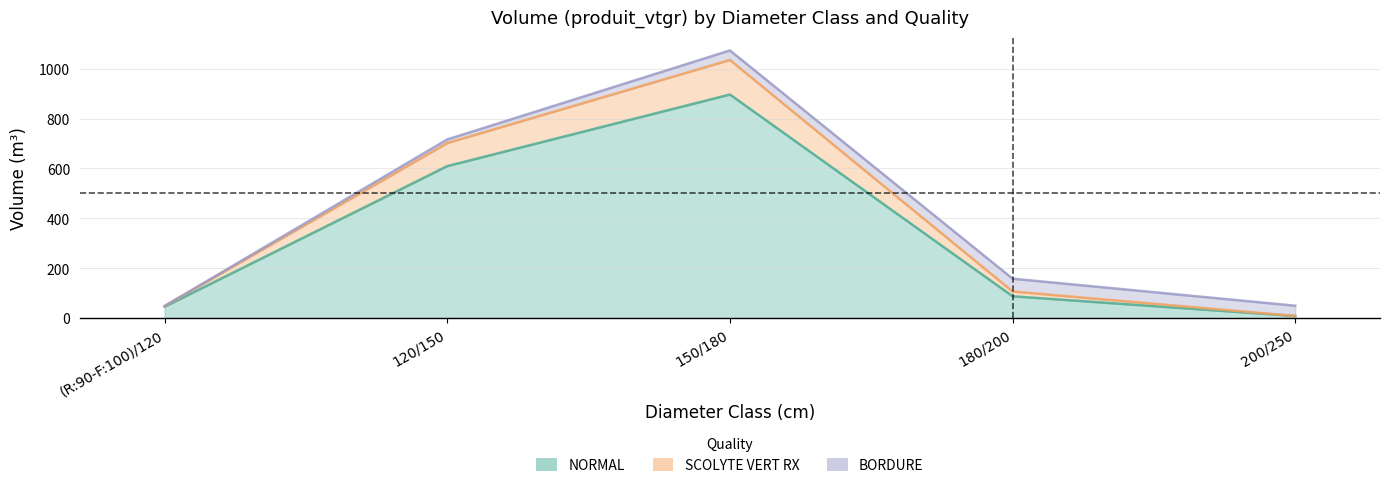

True or false: NORMAL and SCOLYTE VERT RX intersect in this chart.

False